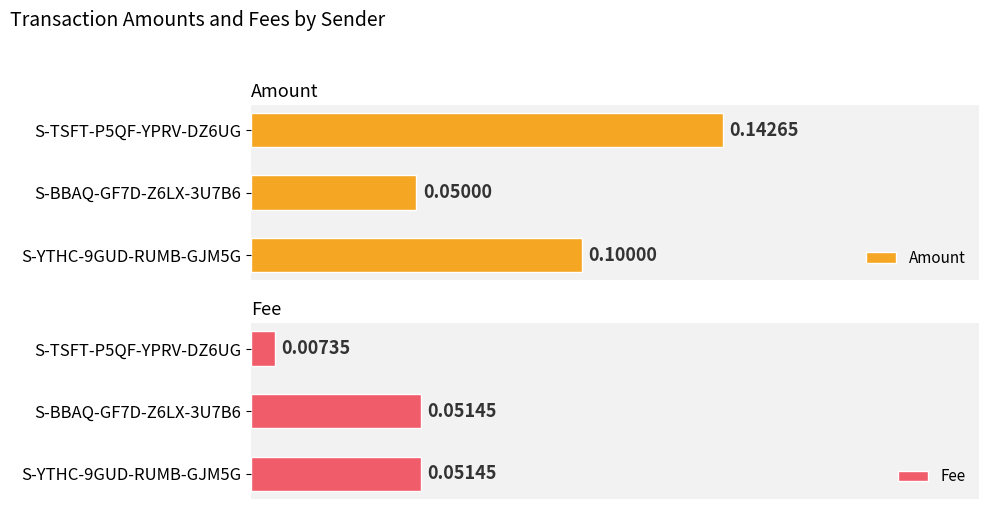

Is it true that Fee equals 0.1 at 0.025?

False